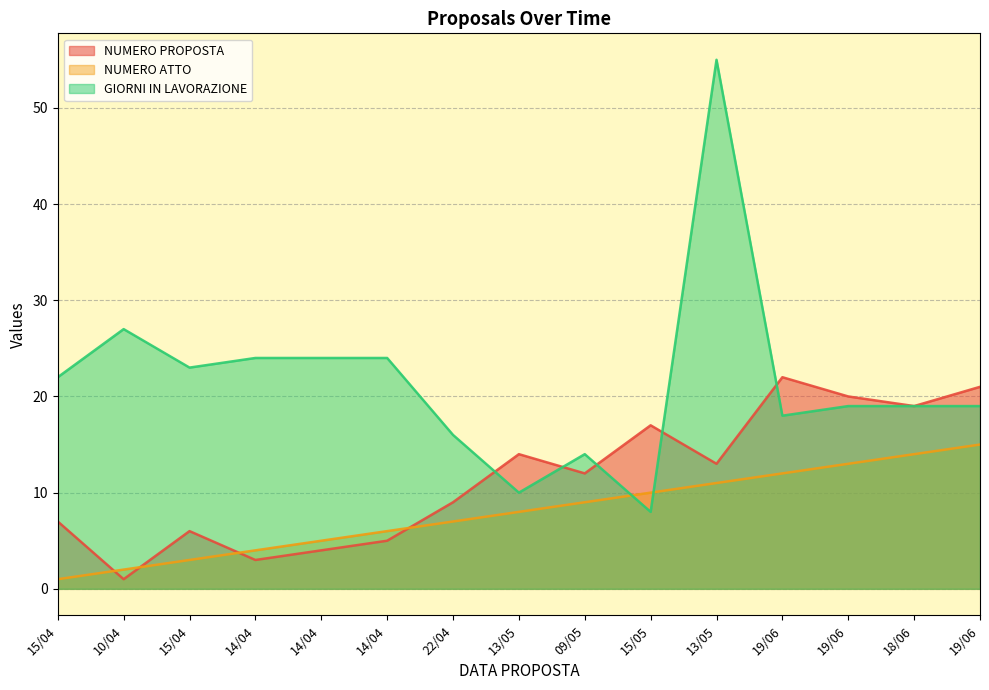

Which category has the lowest value in the GIORNI IN LAVORAZIONE series?

15/05